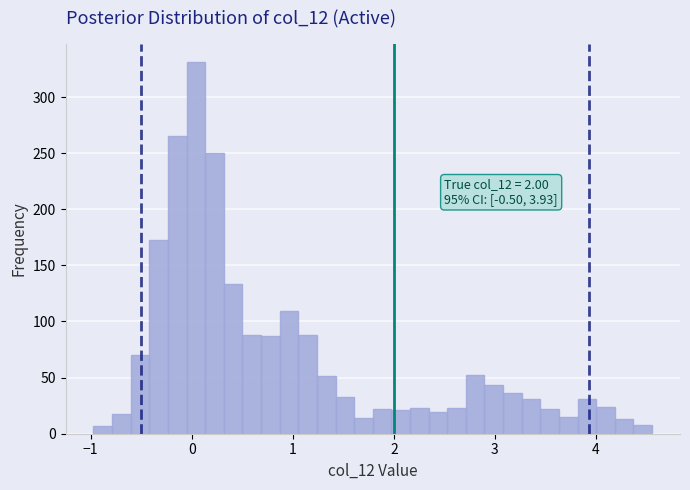

Around what value on the x-axis is the tallest bar? Give the approximate position of its centre, as read against the axis.

0.0